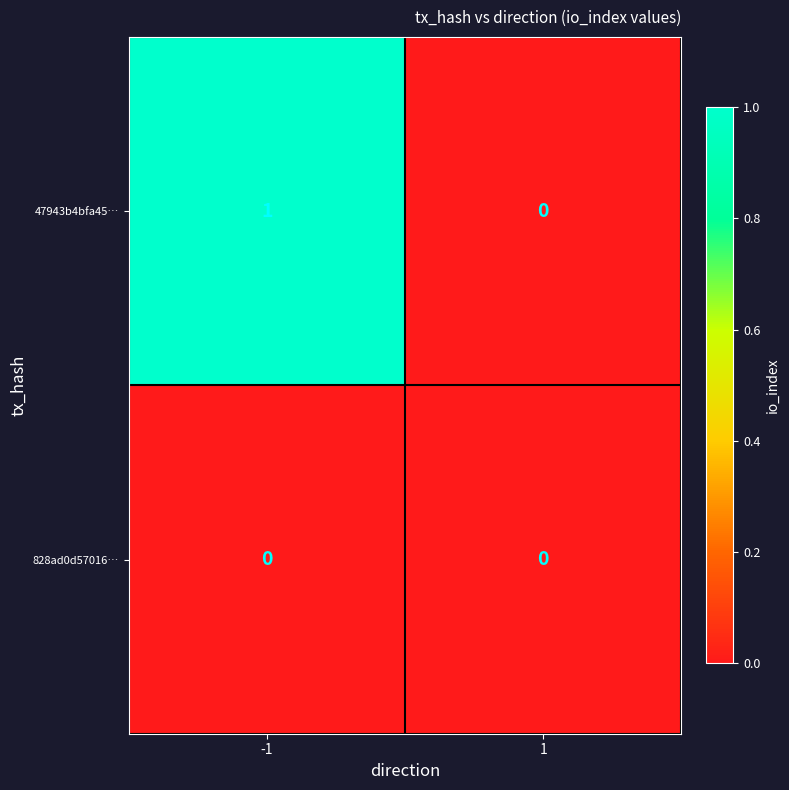

List the series in order of their peak value, highest first.

47943b4bfa45…, 828ad0d57016…